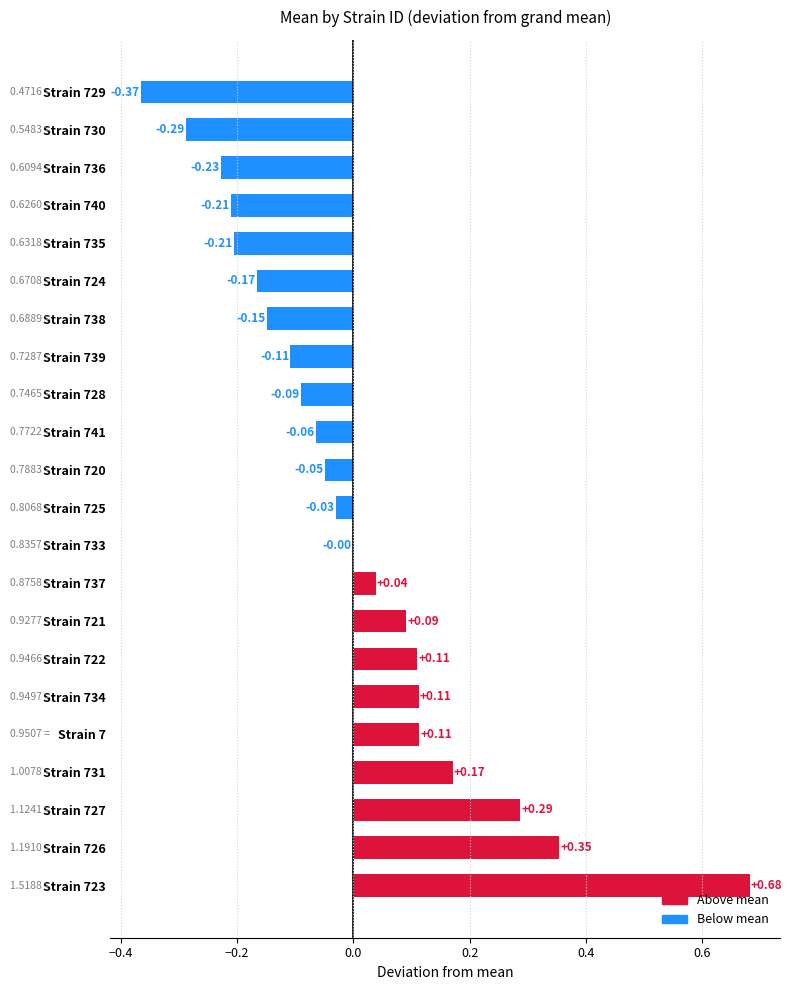

What is the change in value from Strain 723 to Strain 728?

-0.8